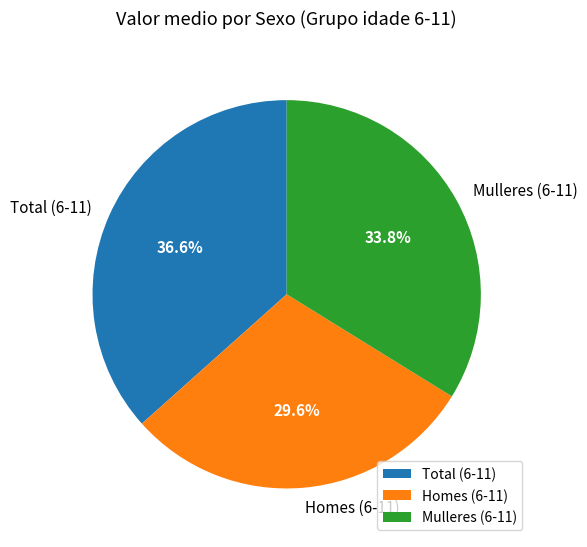

How many slices are in this pie chart?

3